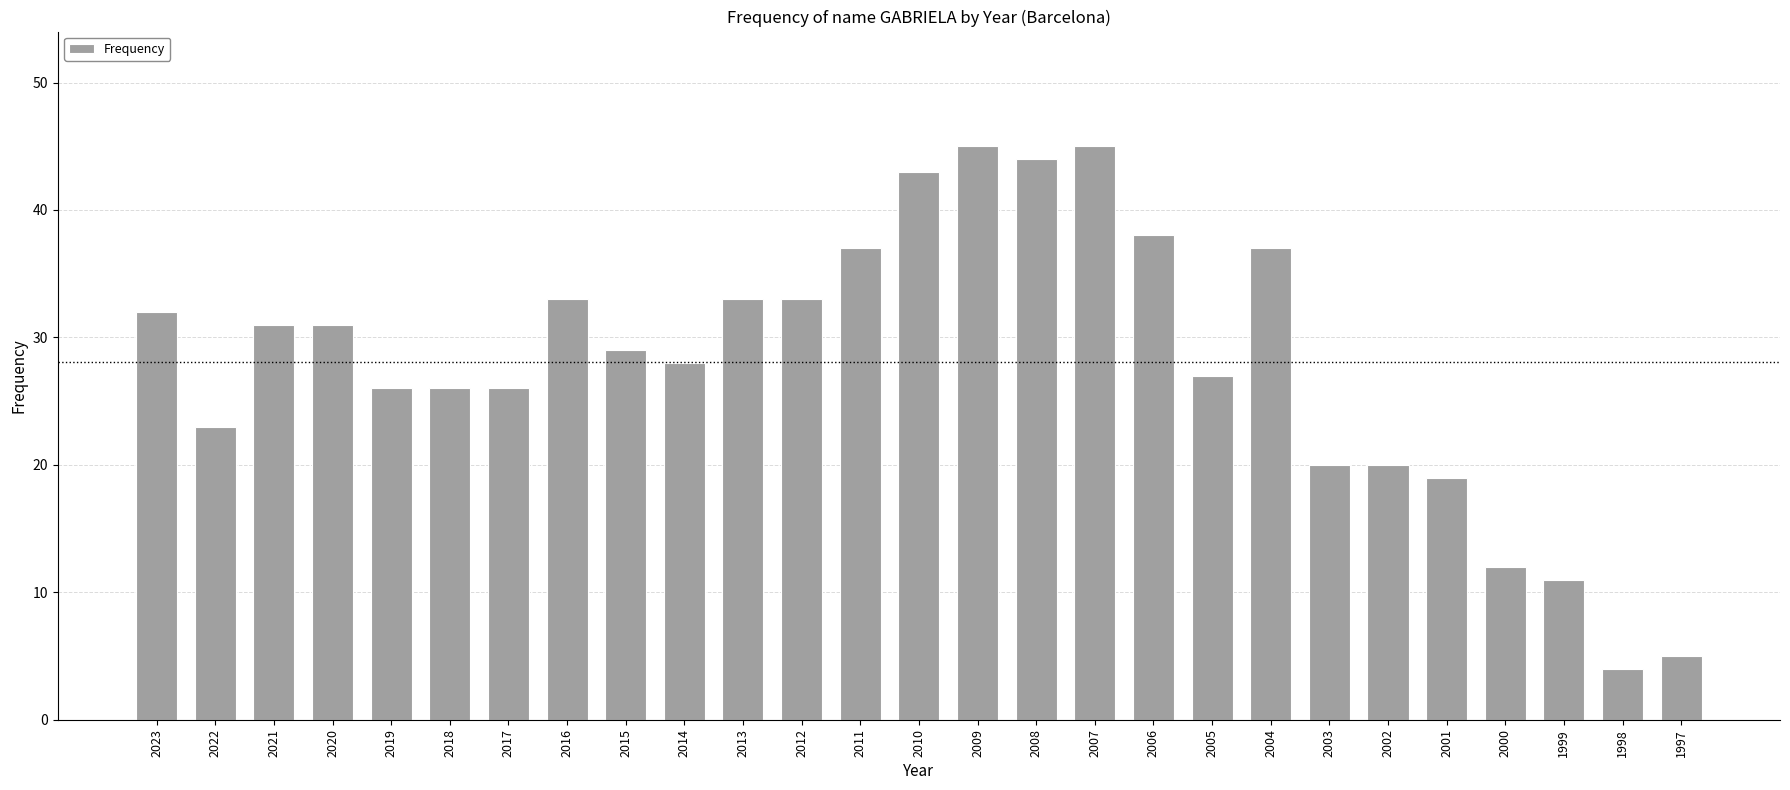

What is the change in value from 2015 to 2010?

+14